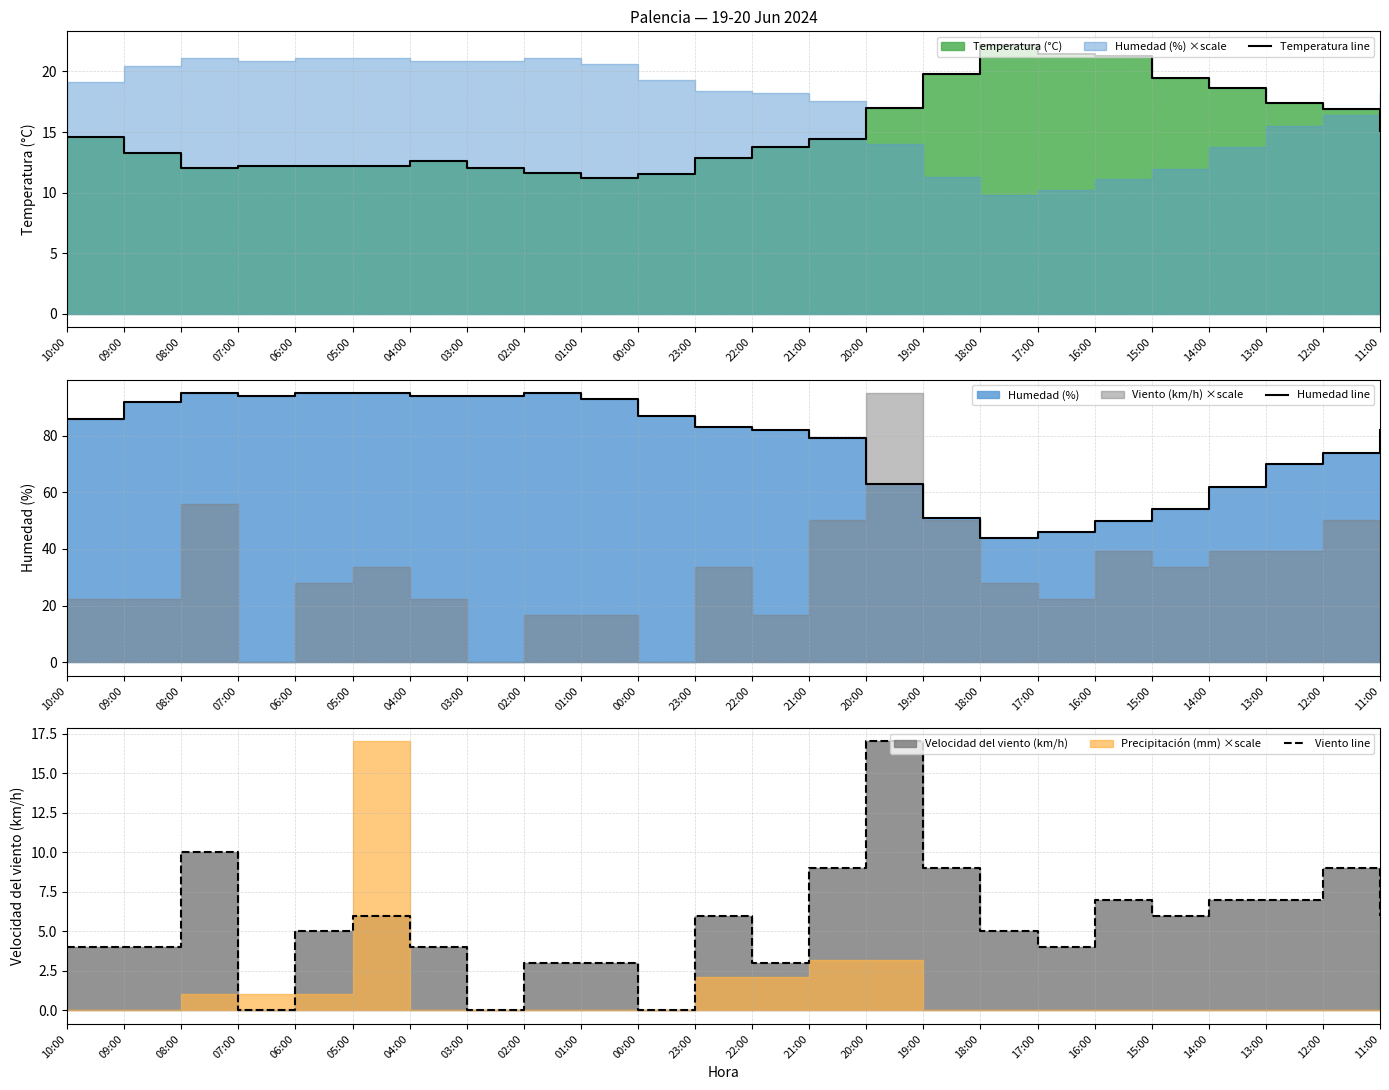

Which series has the widest spread of values?

Humedad line